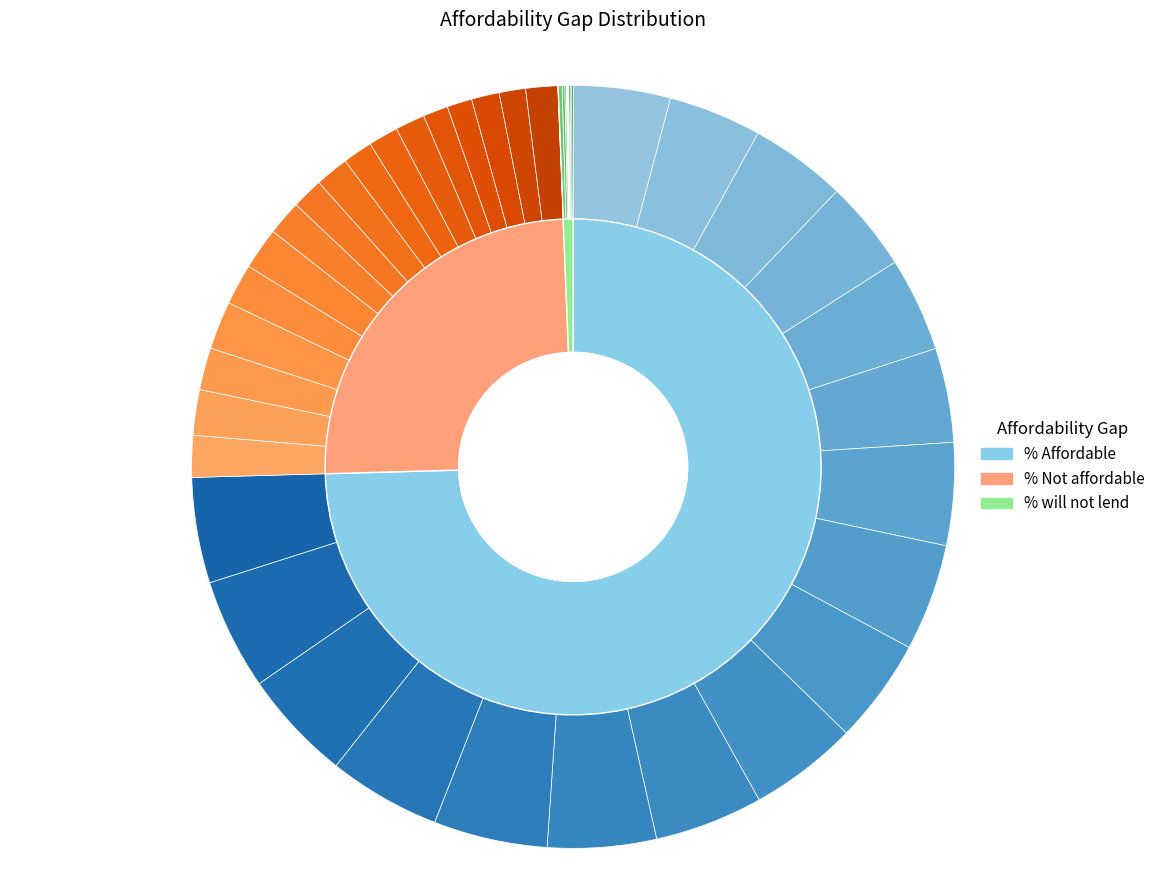

Count the number of slices in the pie.

17